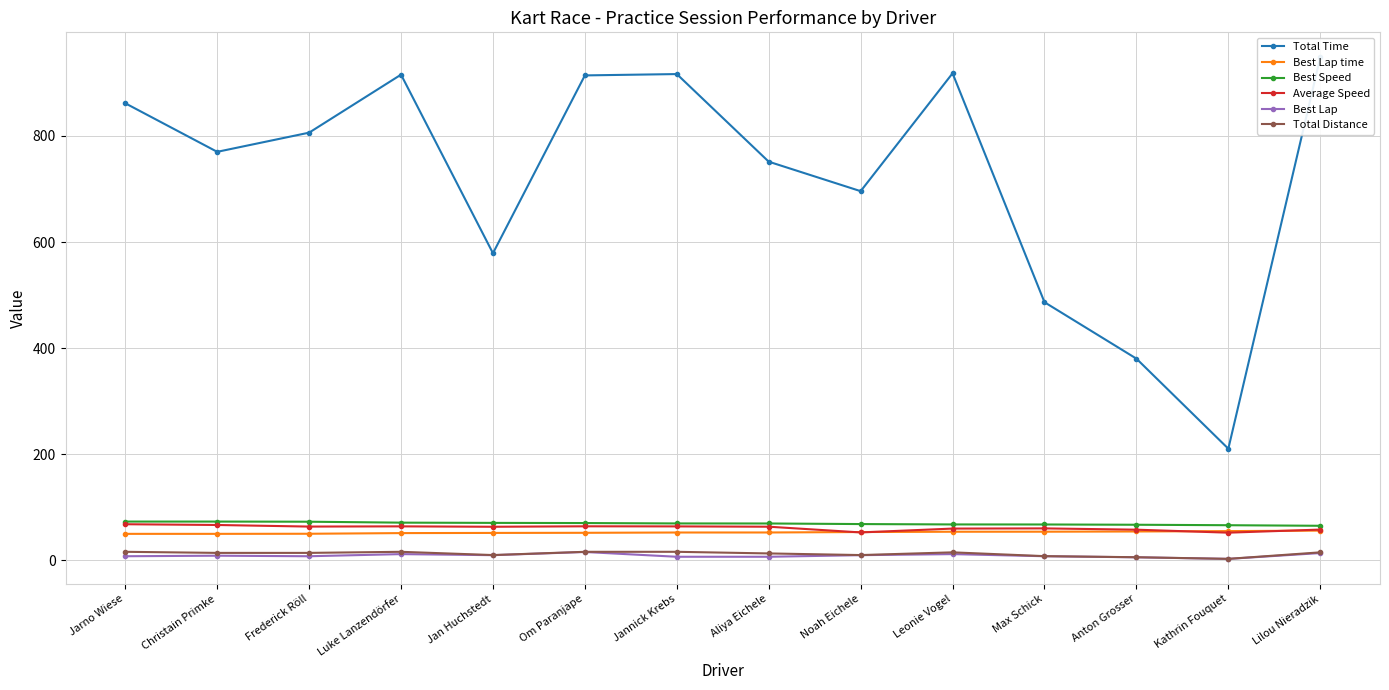

The value of Best Speed at Leonie Vogel is 67.9. True or false?

True